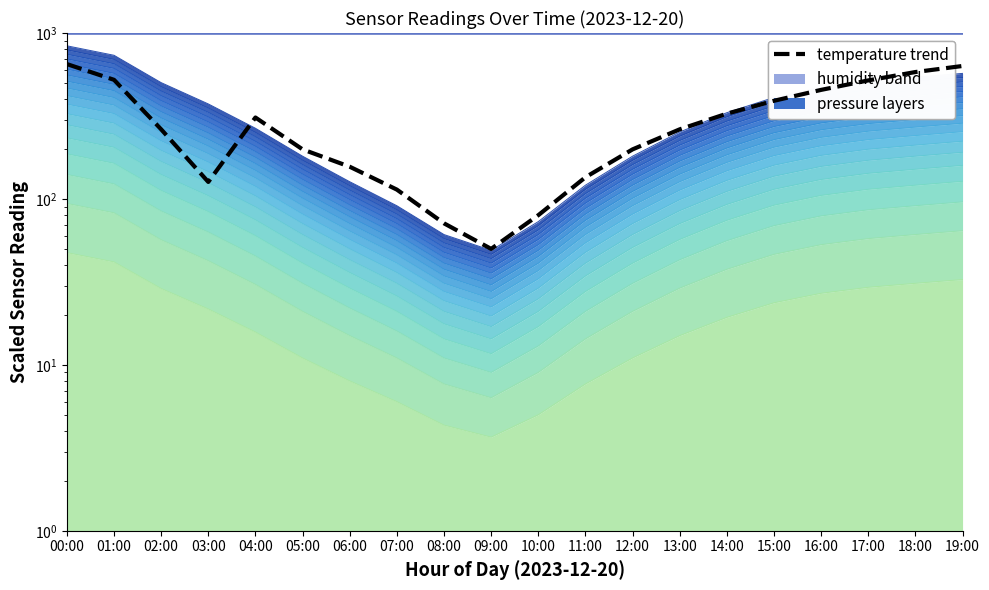

List the labels in order of value, smallest first.

09:00, 08:00, 10:00, 07:00, 03:00, 11:00, 06:00, 05:00, 12:00, 02:00, 13:00, 04:00, 14:00, 15:00, 16:00, 17:00, 01:00, 18:00, 19:00, 00:00